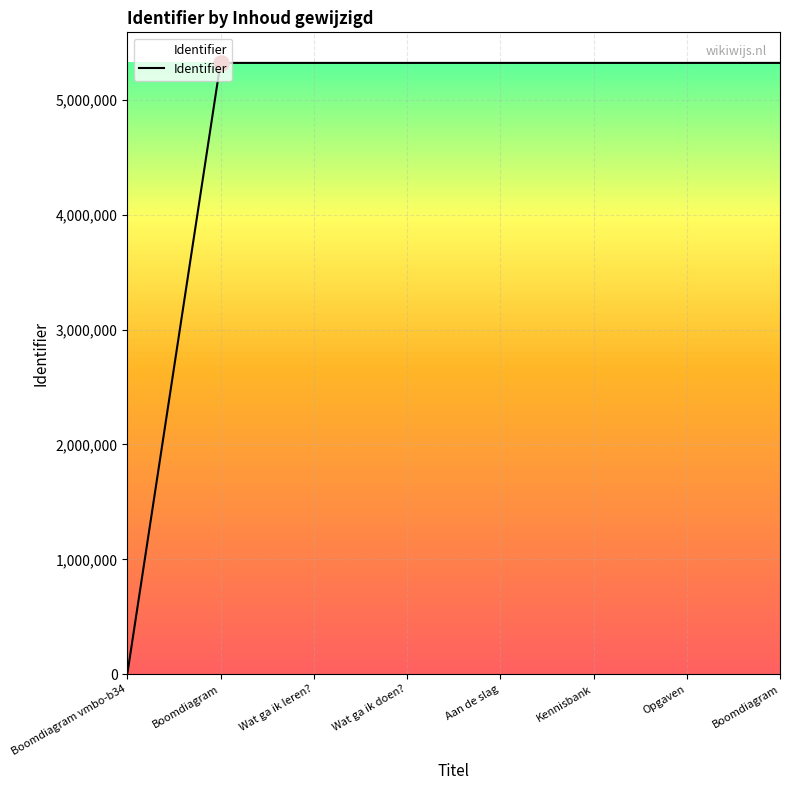

Is this an area chart (filled region under the line)?

Yes